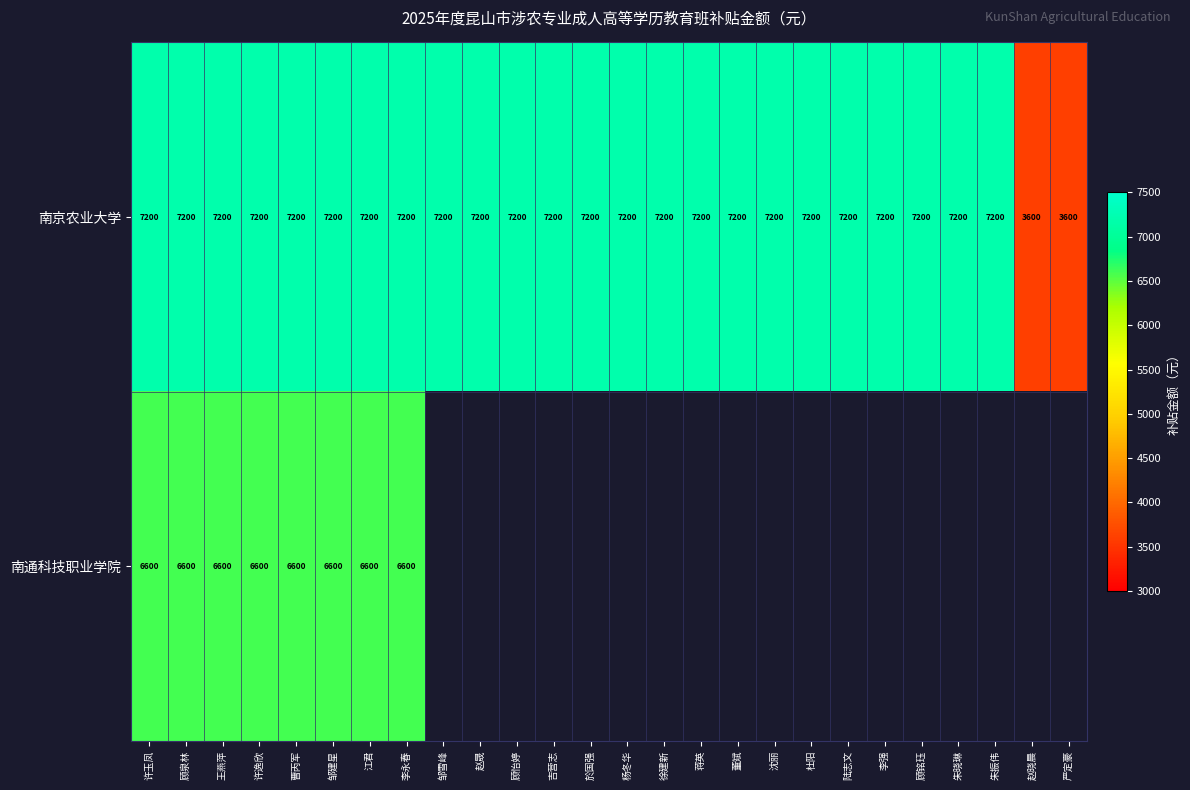

The 南京农业大学 series shows 7200 at 邹雪峰. True or false?

True